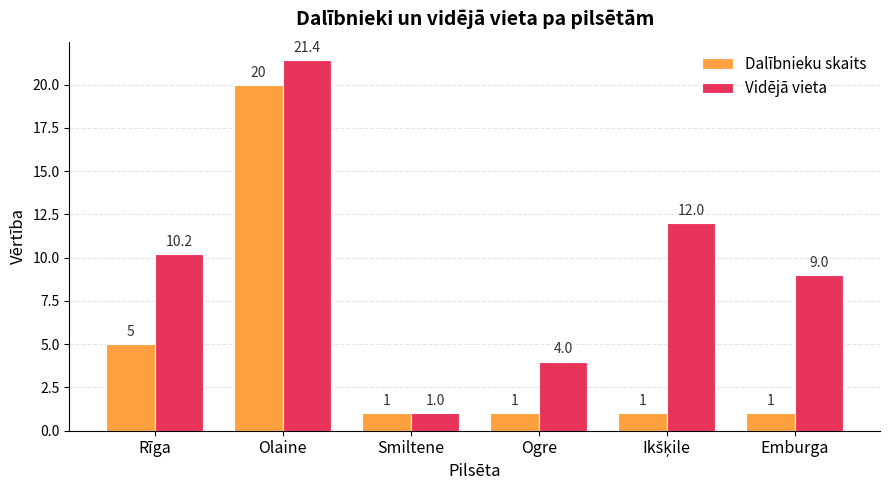

The value of Vidējā vieta at Rīga is 10.2. True or false?

True